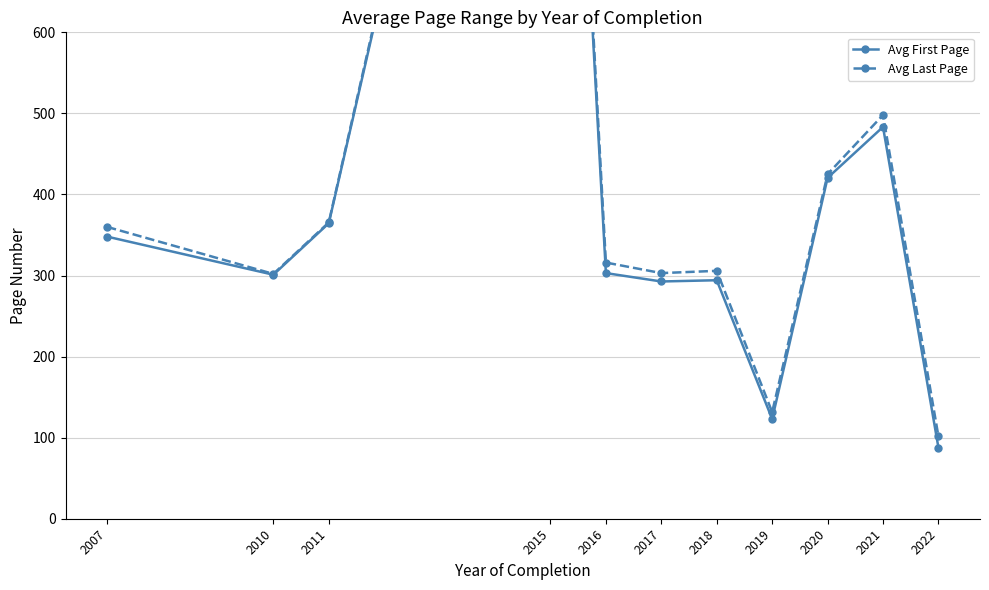

Reading left to right, extract all data points from this chart.

Avg First Page: 348.0	301.0	364.5	1554.3	303.0	292.7	294.2	123.0	420.5	483.3	87.7
Avg Last Page: 360.0	302.0	365.5	1566.0	316.0	303.0	305.8	131.5	425.0	498.0	101.7